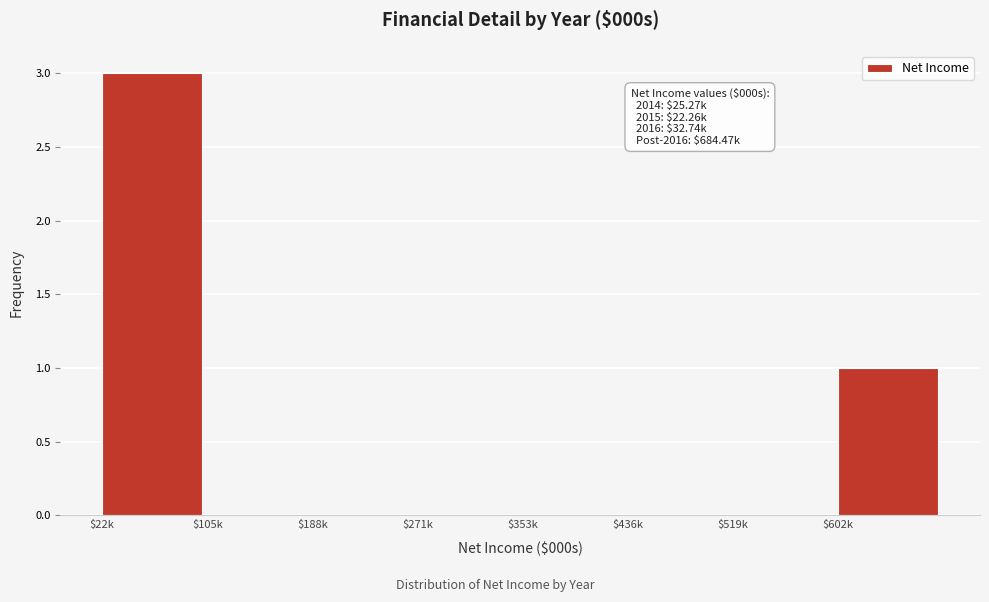

What is the sum of all values?

4